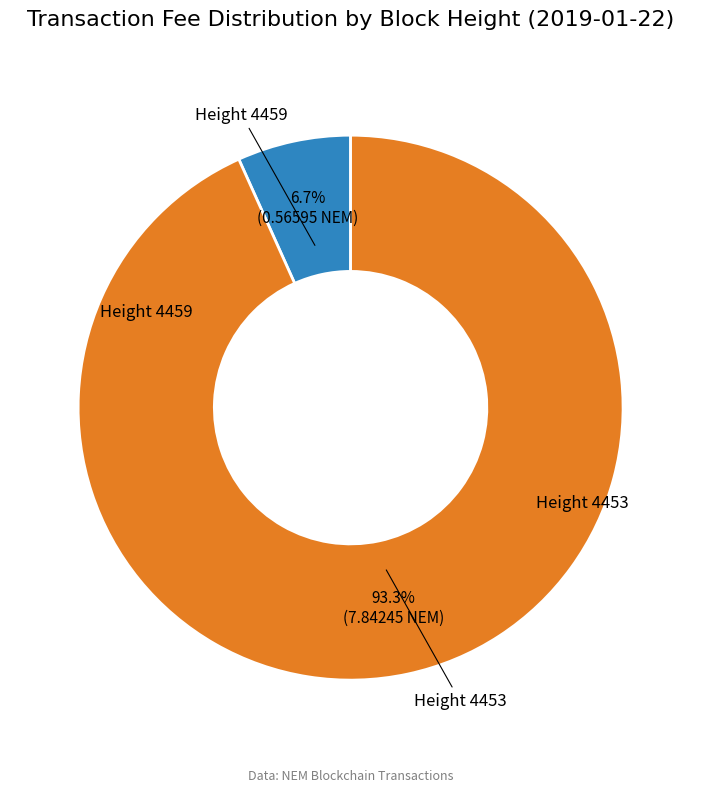

Which category has the biggest portion of the pie?

Height 4453